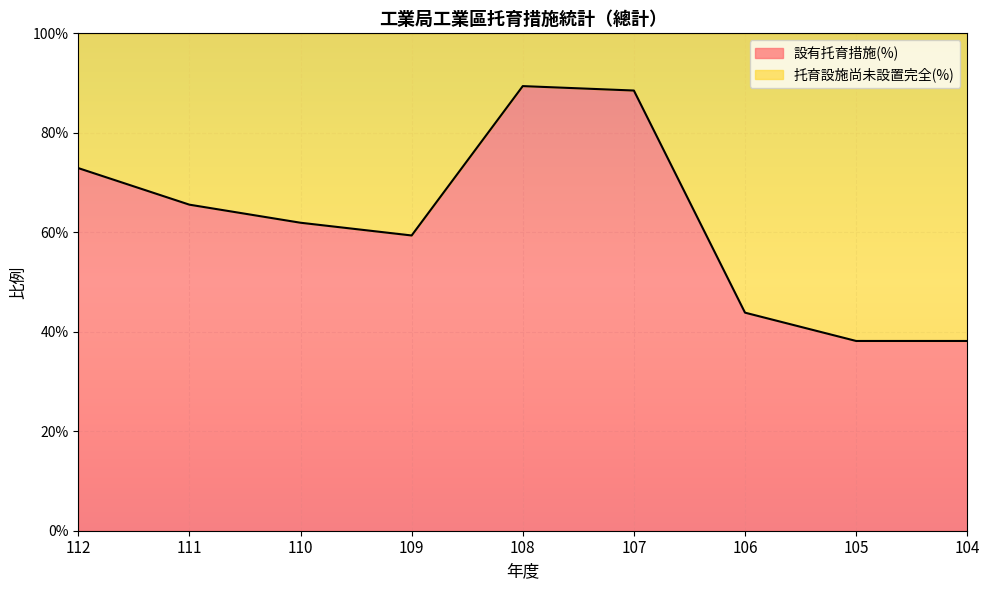

What are all the series names shown in the legend?

設有托育措施(%), 托育設施尚未設置完全(%)